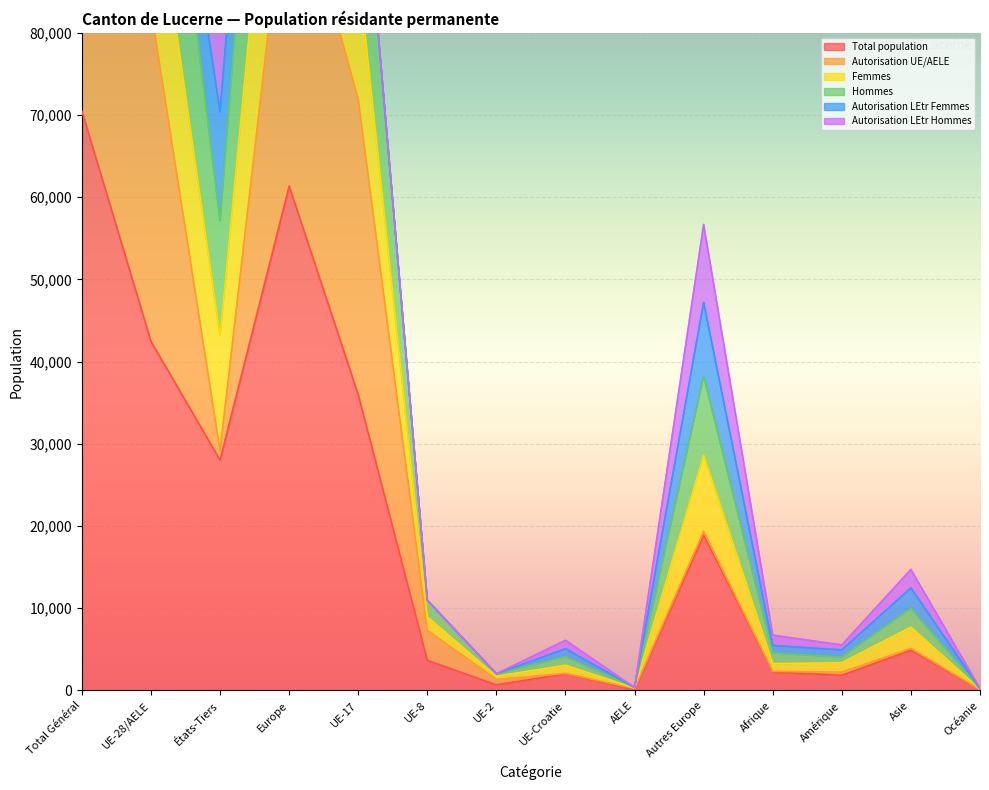

True or false: Total population has a value of 70471 at Total Général.

True